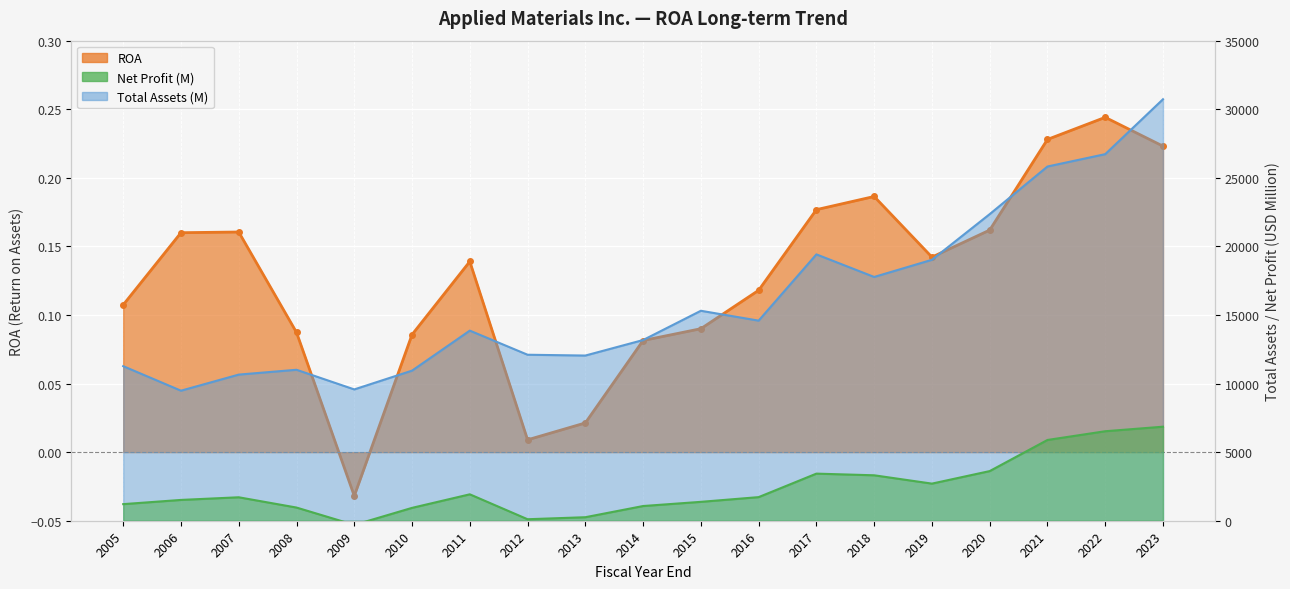

Rank the series by their maximum value, from lowest to highest.

ROA, Net Profit (M), Total Assets (M)